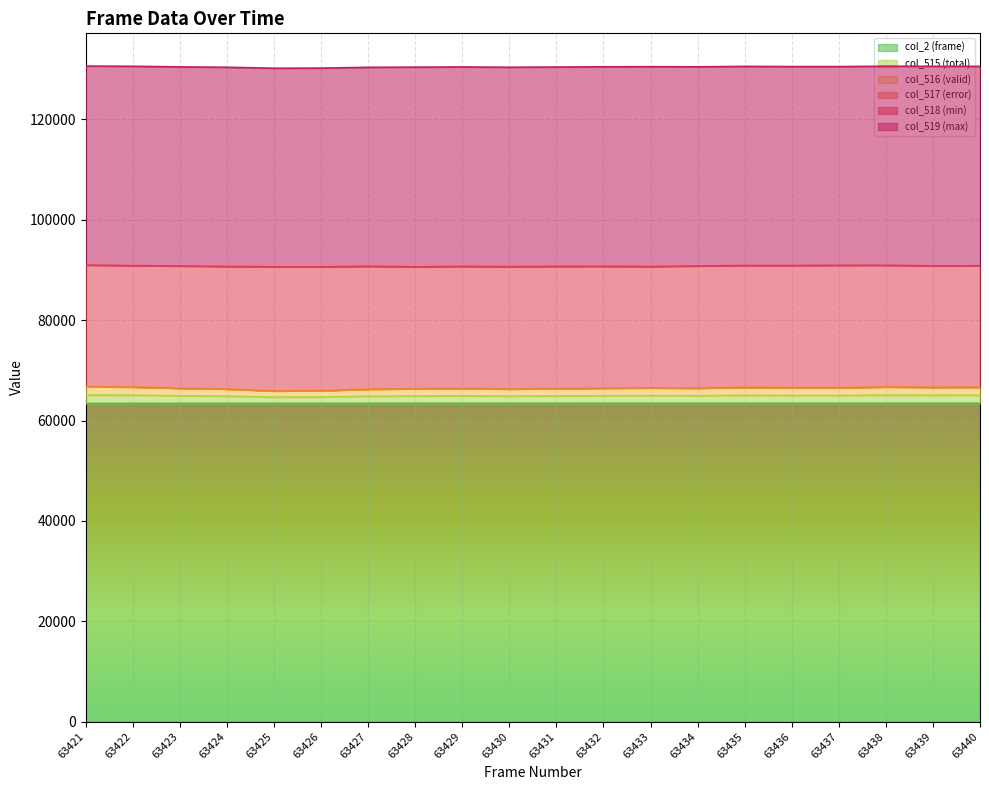

How many lines are shown in the chart?

6